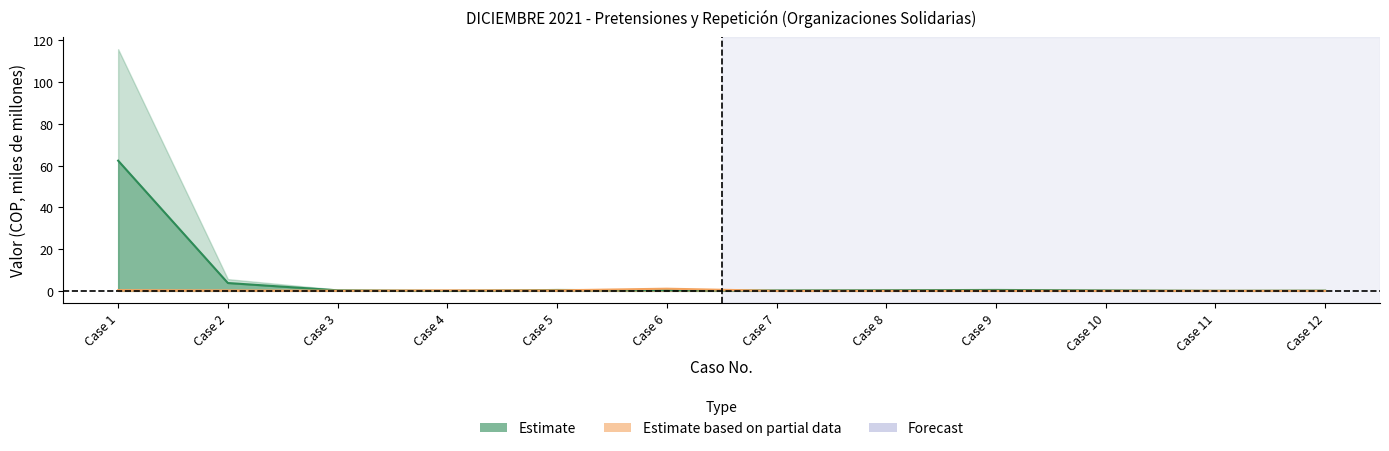

Where is the first local minimum for Repeticion (mid)?

Case 3